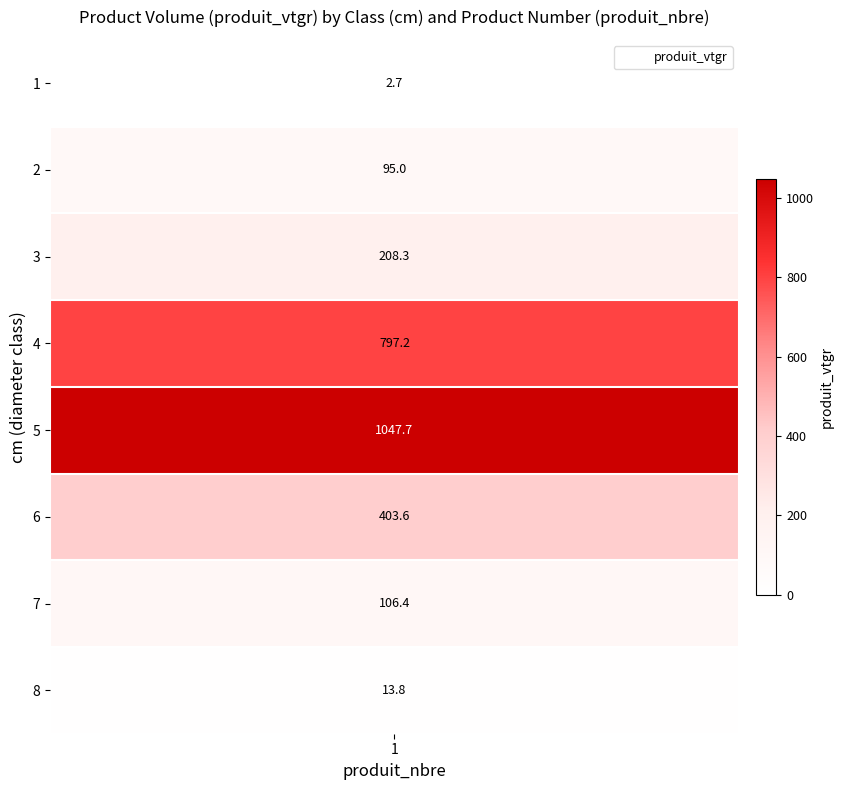

List the labels in order of value, smallest first.

1, 8, 2, 7, 3, 6, 4, 5